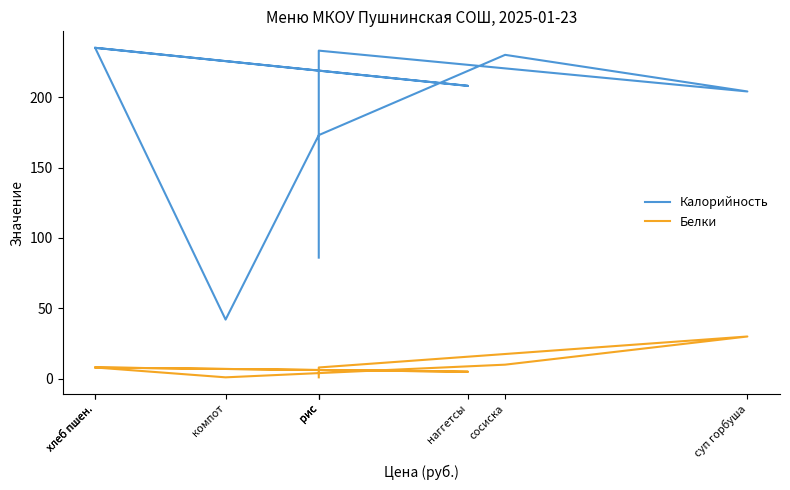

The value of Калорийность at суп горбуша is 136. True or false?

False